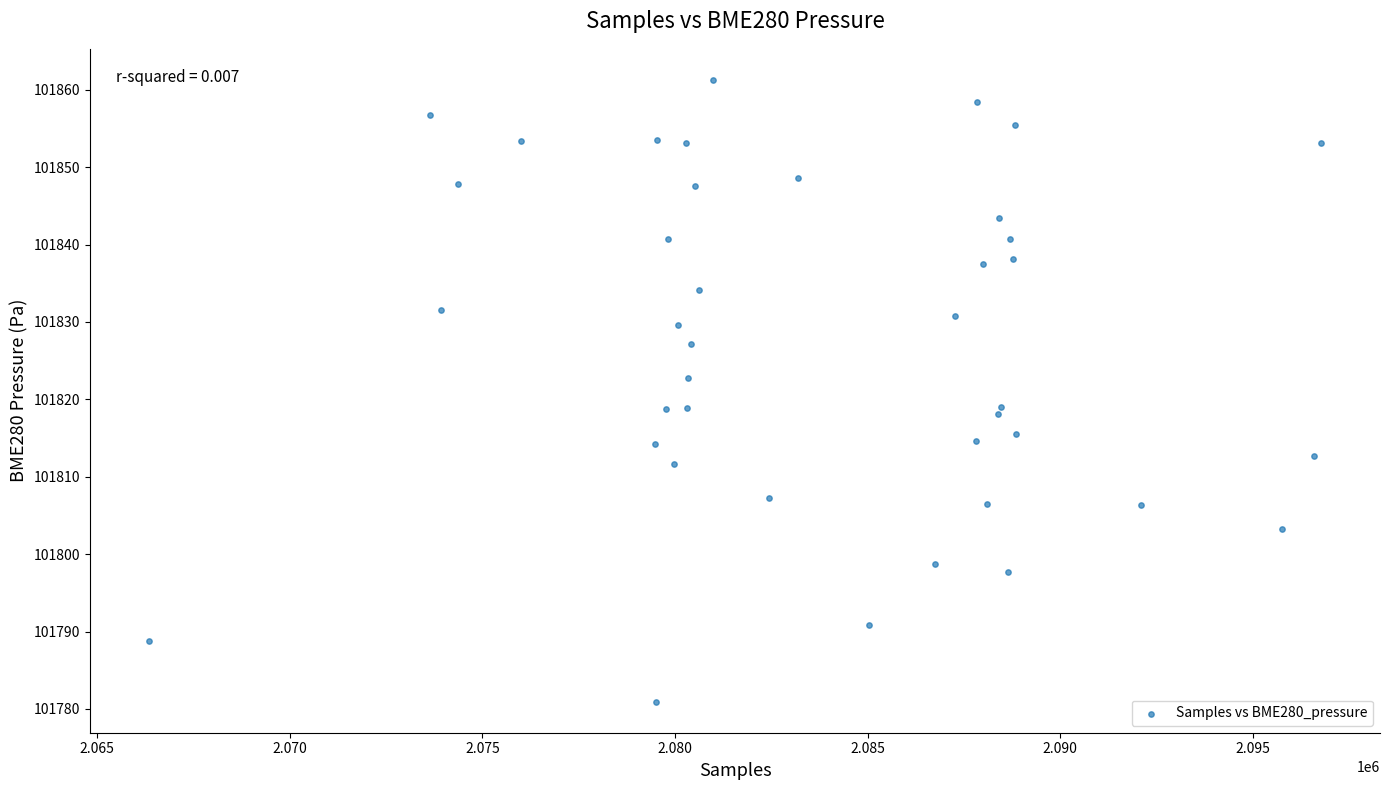

What is the range of X values (max minus min)?

30434.0